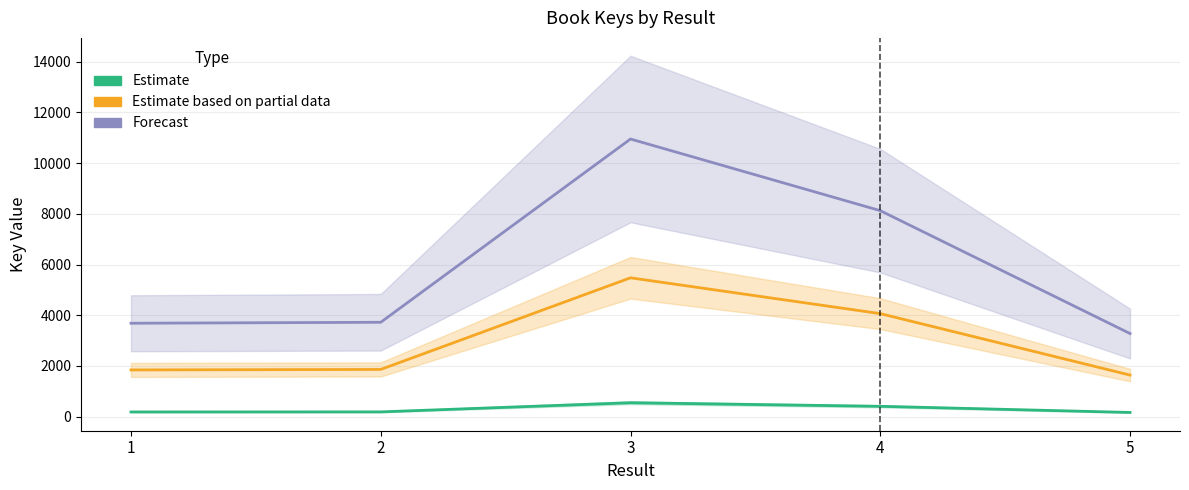

Where does the Estimate series first go above 186?

2